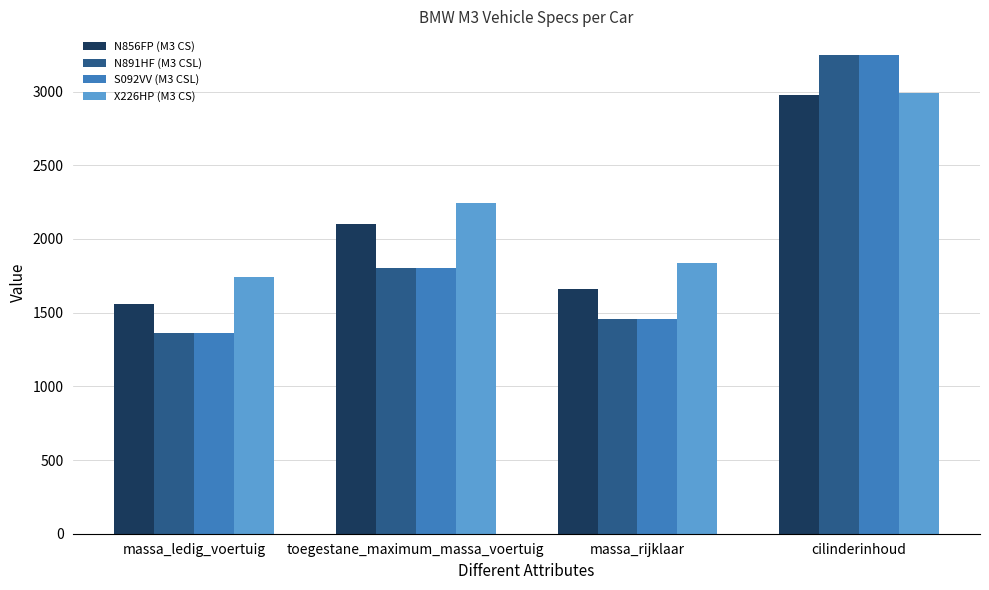

What is the spread (max minus min) of values at cilinderinhoud?

267